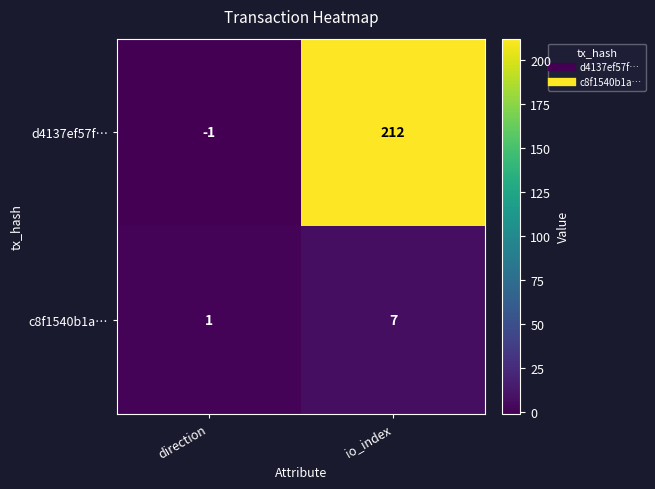

How many series are shown in this chart?

2